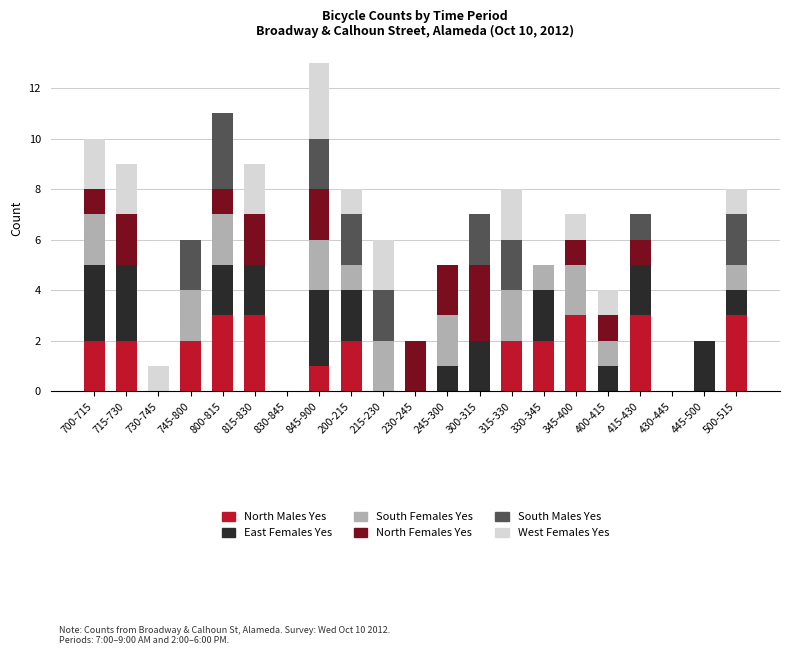

What is the highest value of the North Males Yes series?

3